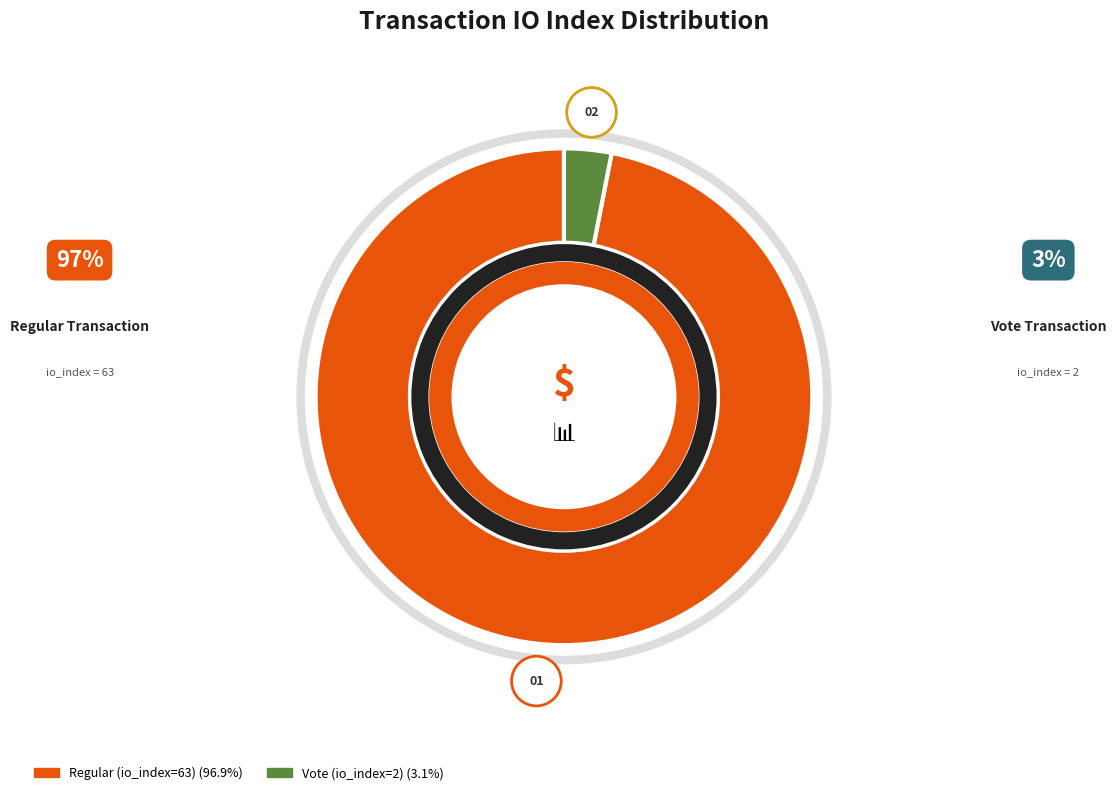

Rank the categories by value from lowest to highest.

Vote (io_index=2), Regular (io_index=63)